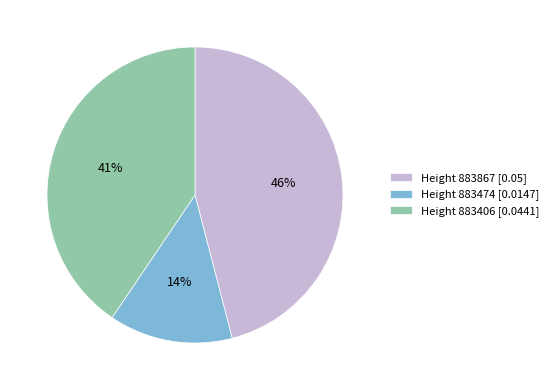

Count the number of slices in the pie.

3